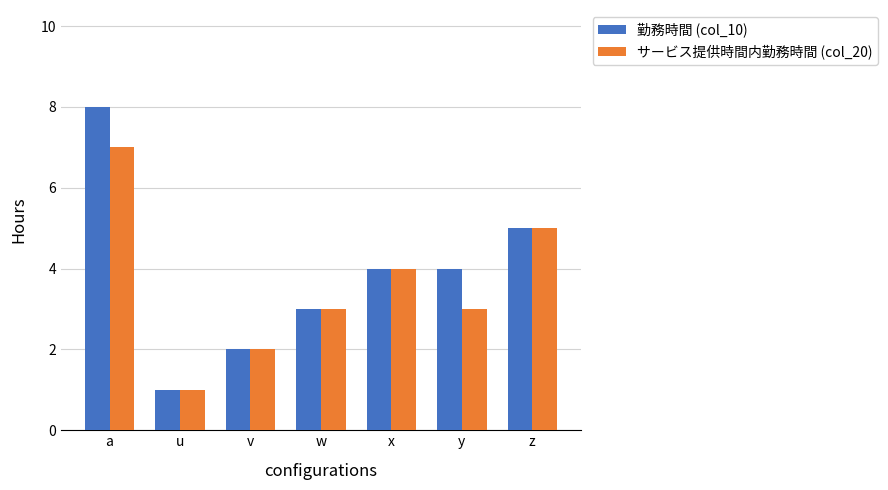

How many bars are there in each group?

2